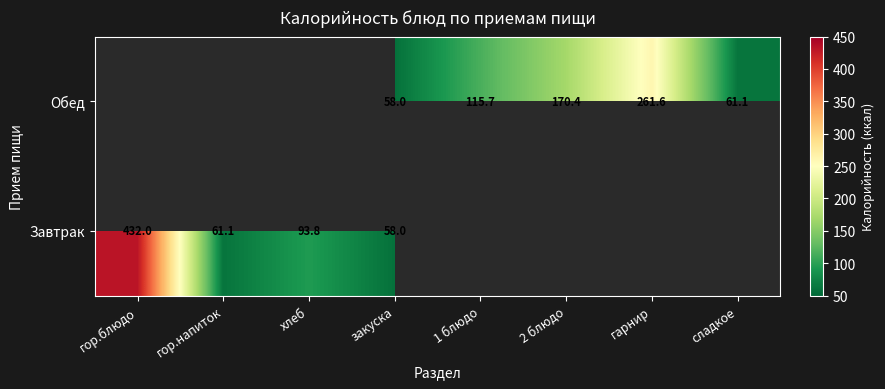

Is it true that Обед equals 17.6 at сладкое?

False